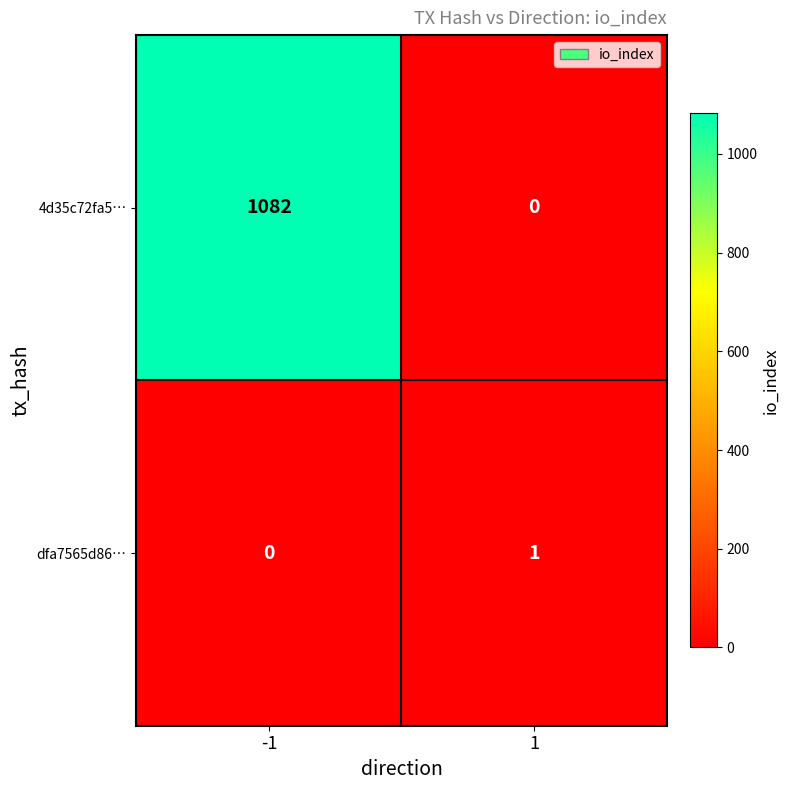

The value of 4d35c72fa5… at 1 is 0. True or false?

True